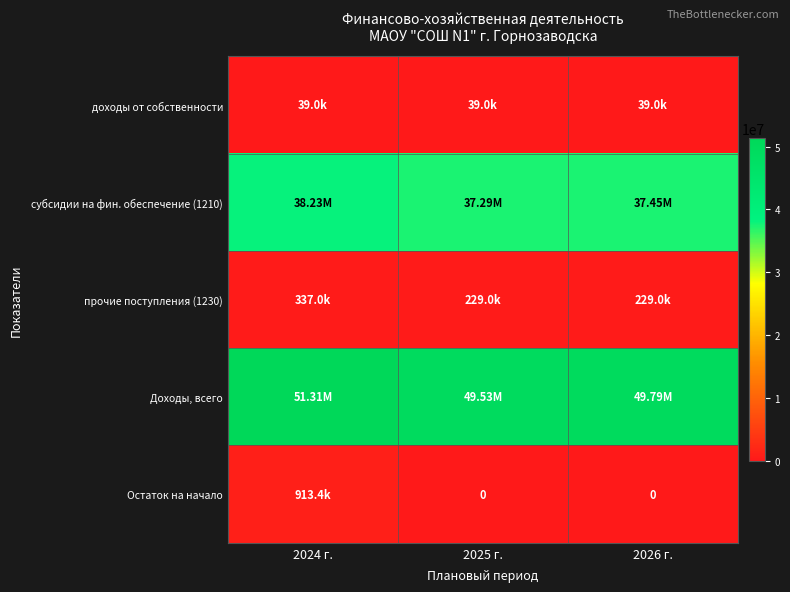

Which series has the widest spread of values?

Доходы, всего